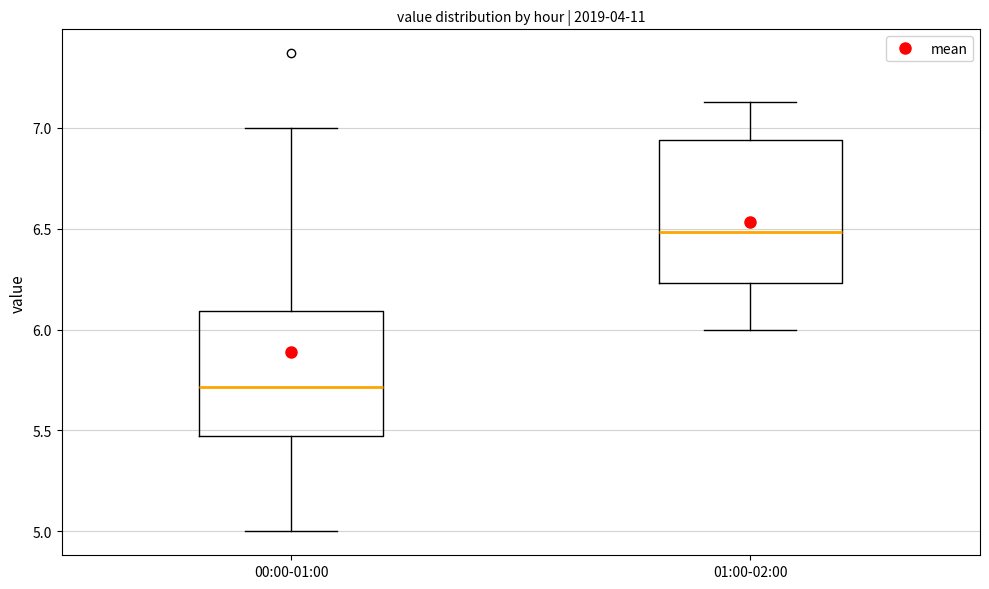

Which box is the tallest, from its lower edge to its upper edge?

01:00-02:00